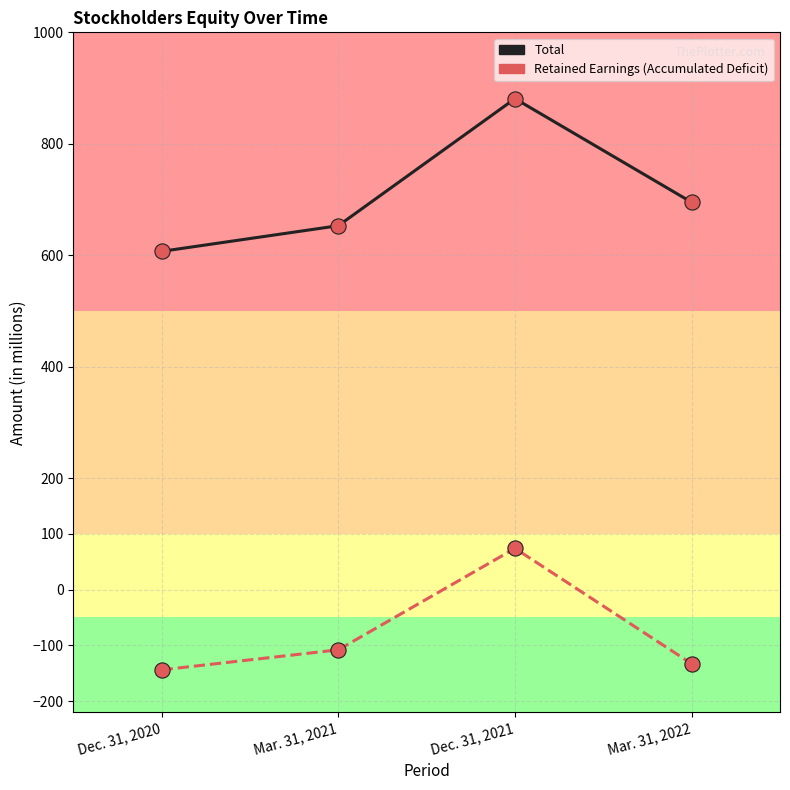

At which category is the sum across all series the highest?

Dec. 31, 2021